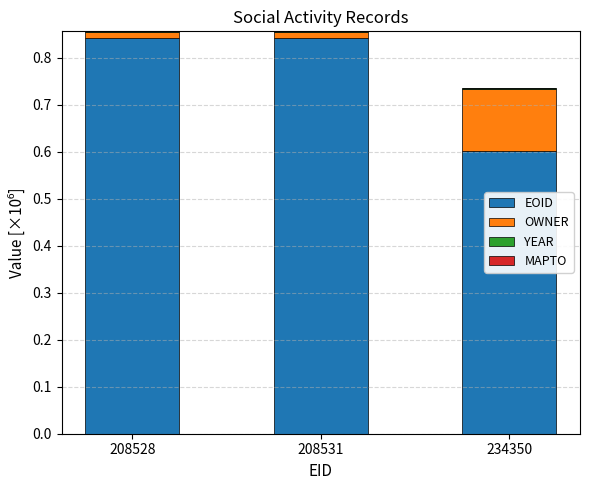

True or false: EOID has a value of 0.8 at 234350.

False